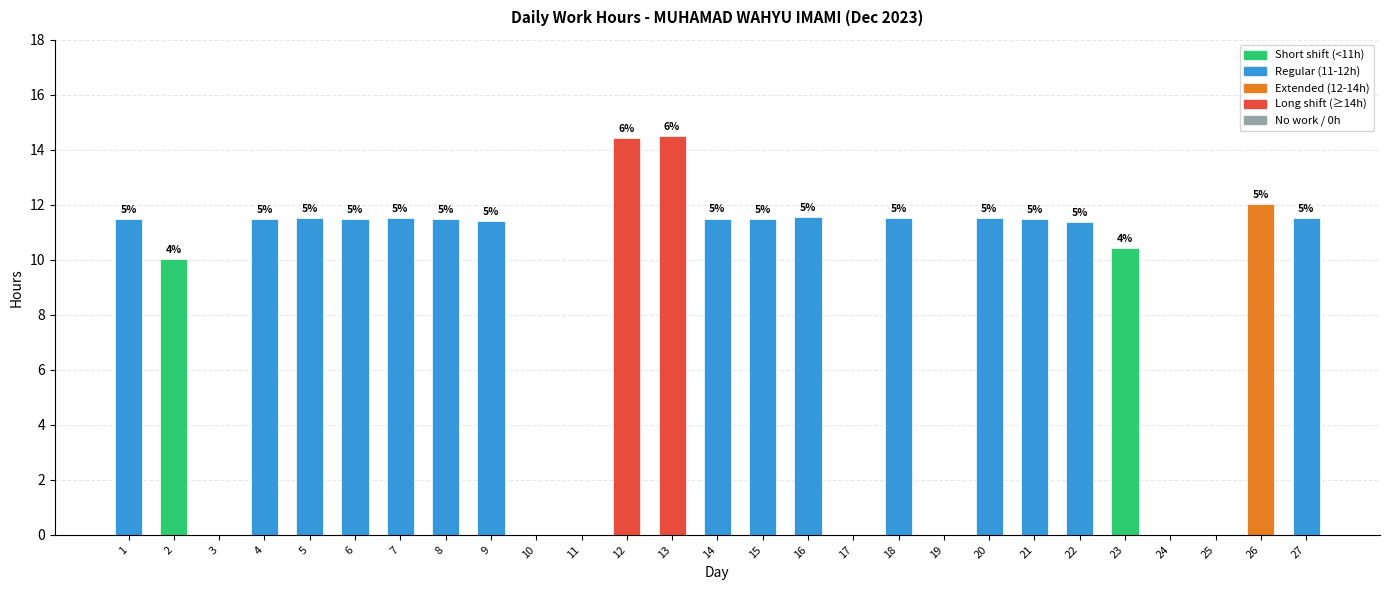

Which has a higher value, 20 or 4?

20